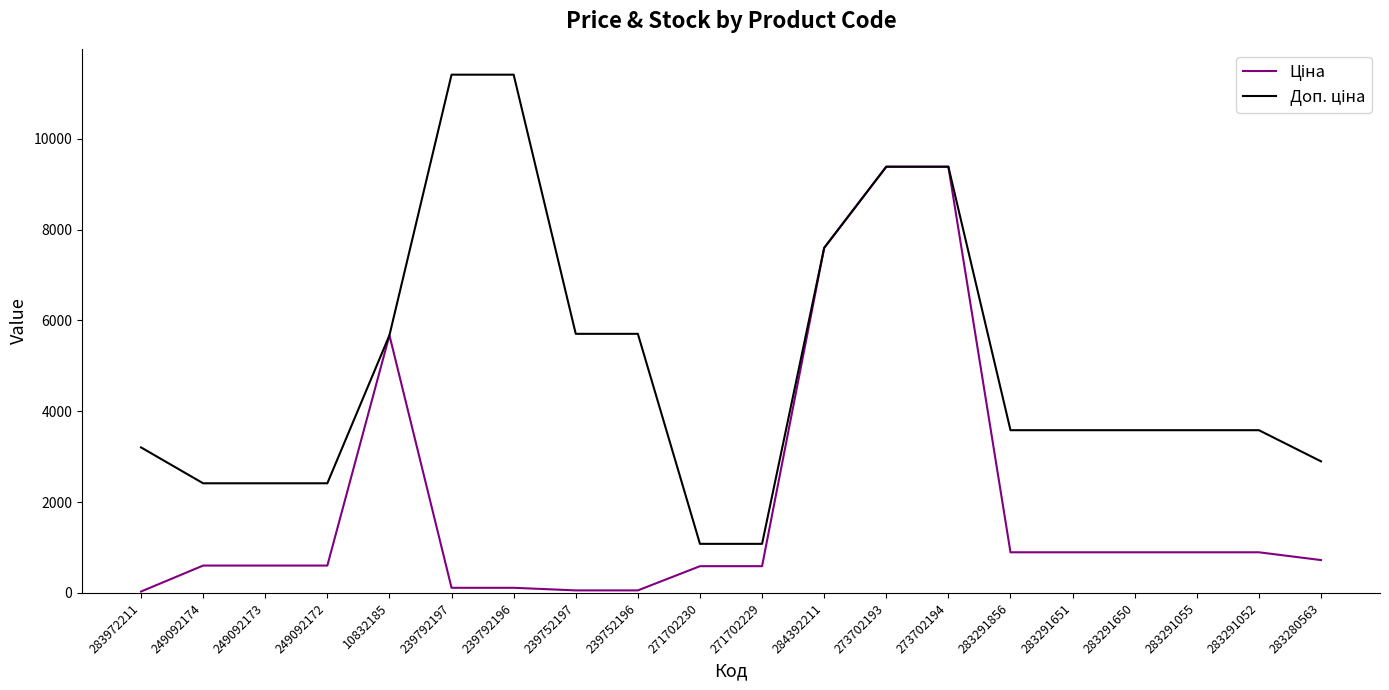

How many lines are shown in the chart?

2